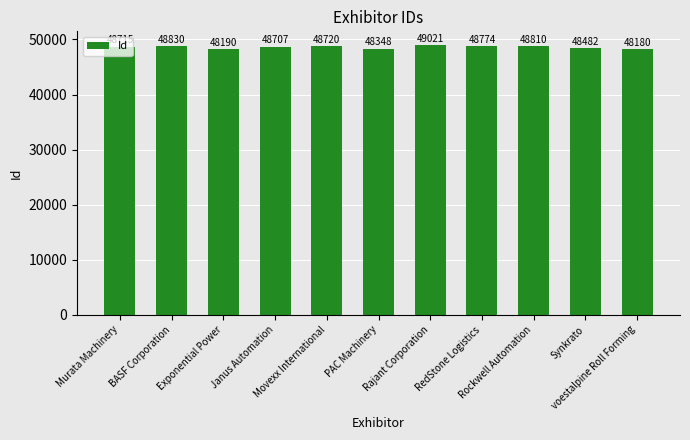

List the labels in order of value, smallest first.

voestalpine Roll Forming, Exponential Power, PAC Machinery, Synkrato, Janus Automation, Murata Machinery, Movexx International, RedStone Logistics, Rockwell Automation, BASF Corporation, Rajant Corporation